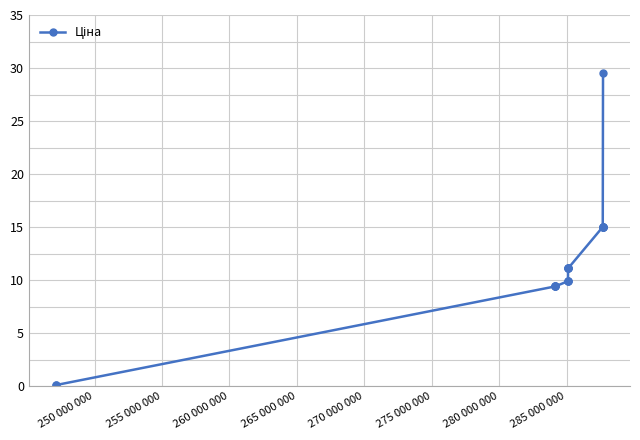

What is the average value?

11.4